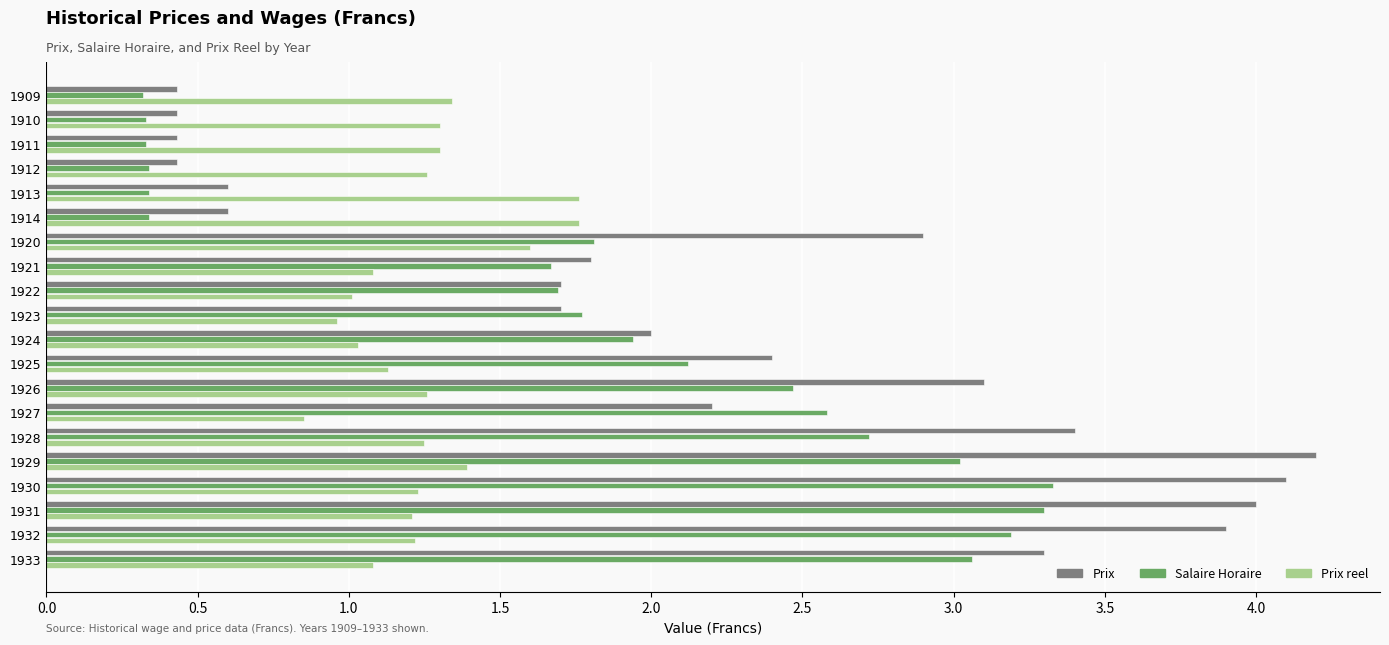

Which series changed the most between 1910 and 1913?

Prix reel